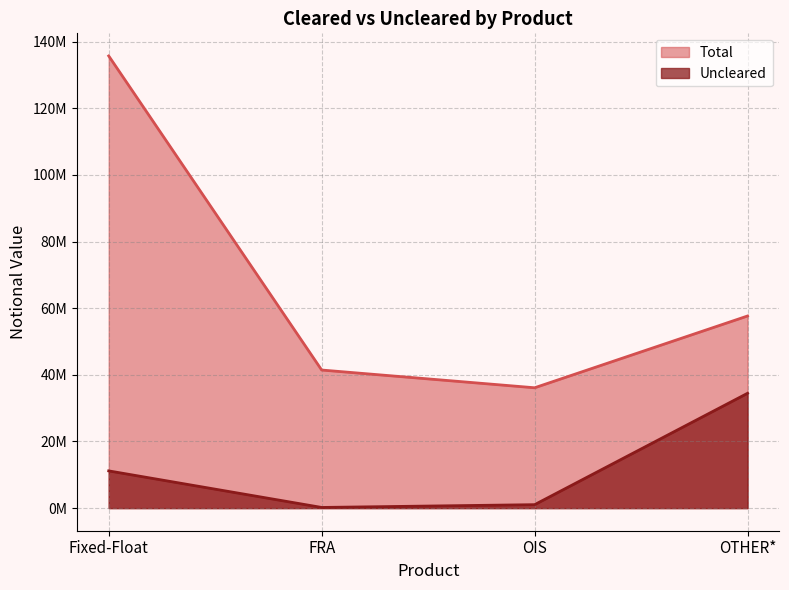

Which series has the widest spread of values?

Total